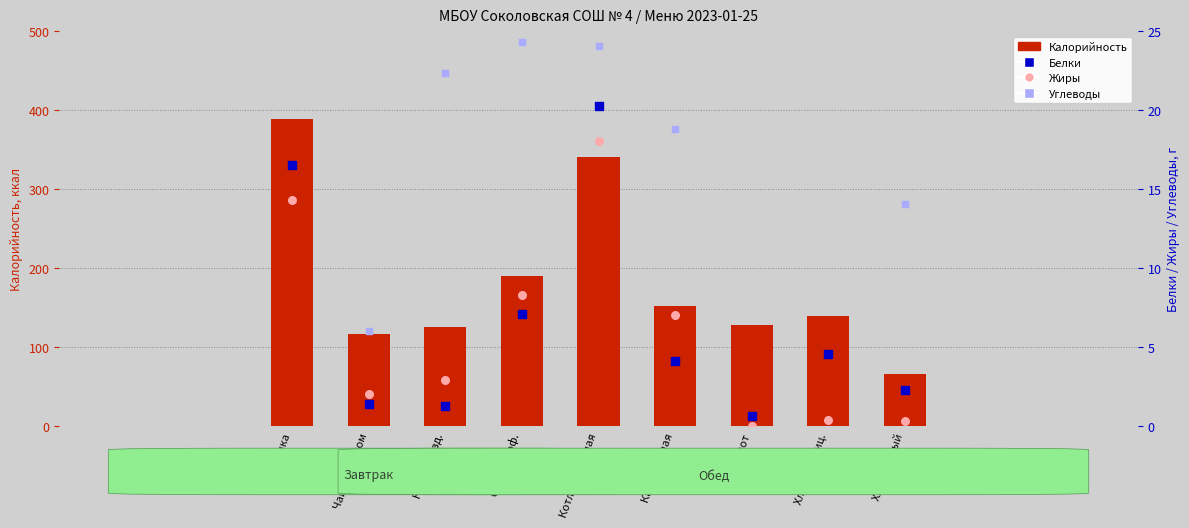

At how many categories does at least one series exceed 147?

4